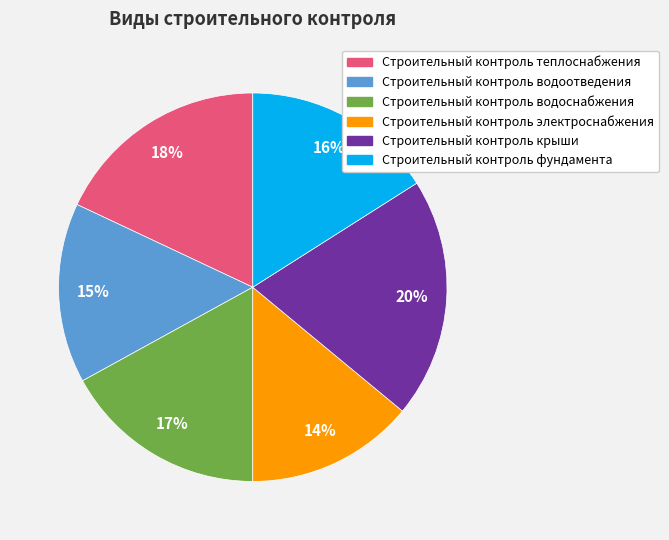

How many segments does this pie chart have?

6